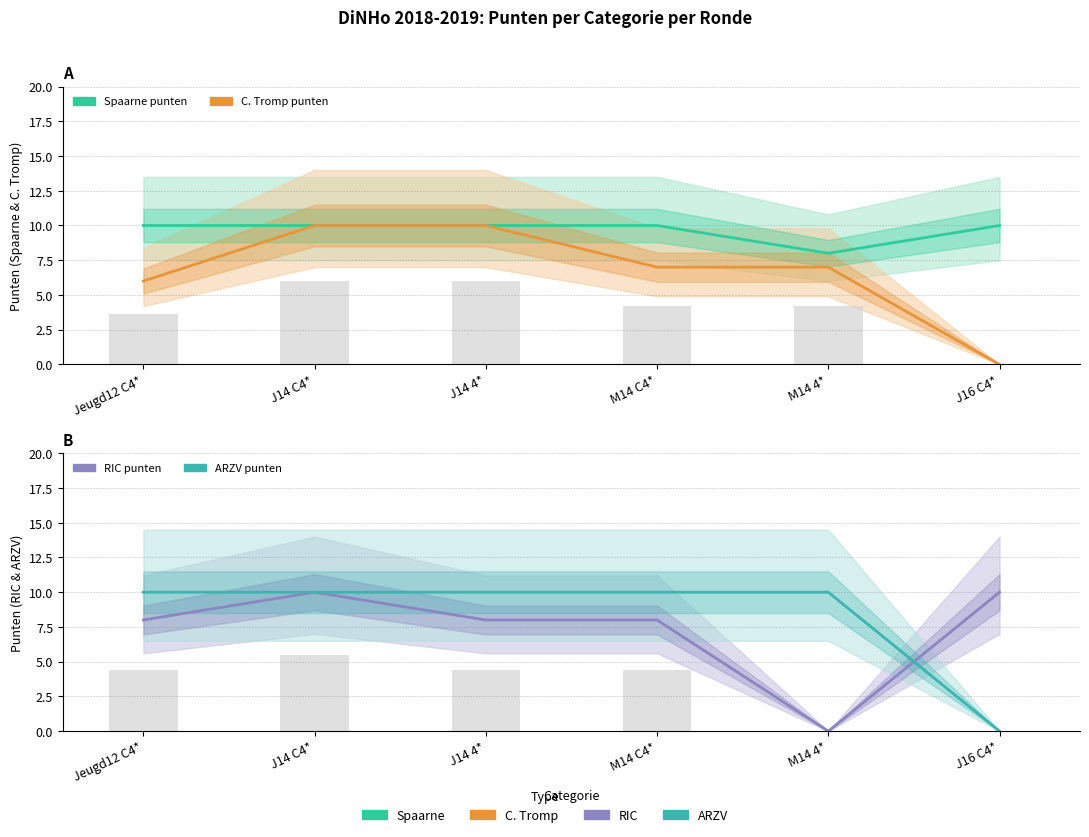

What are all the series names shown in the legend?

Spaarne punten, C. Tromp punten, RIC punten, ARZV punten